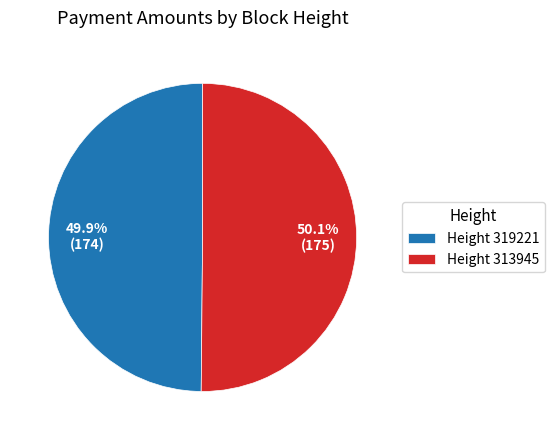

How much of the chart is everything except Height 319221?

50.1%